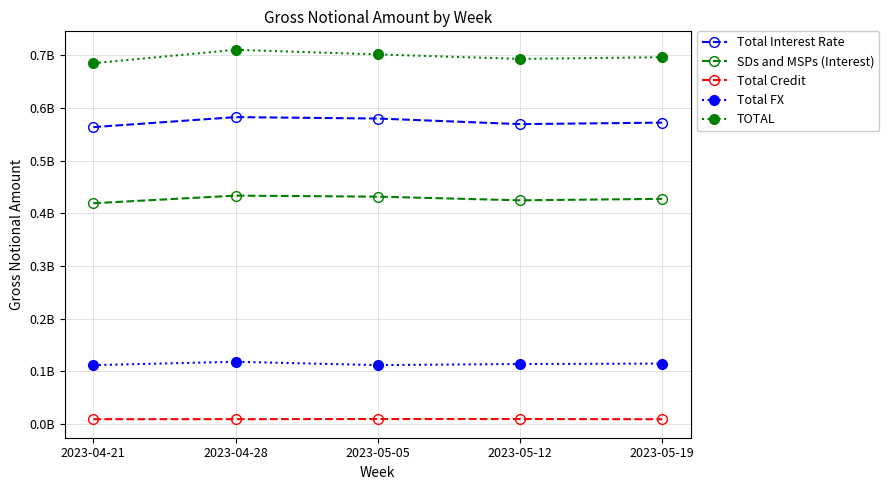

What is the value of the SDs and MSPs (Interest) point at the 2nd from the left?

433830864